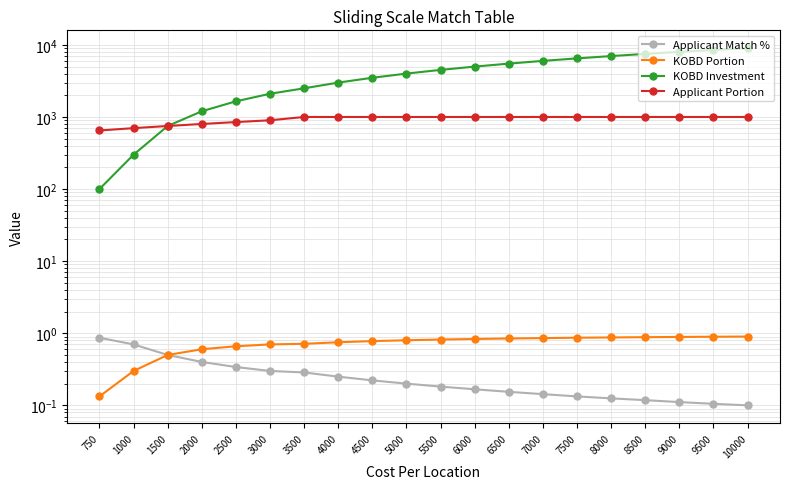

What is the difference between the second highest and second lowest values in the Applicant Match % series?

0.6